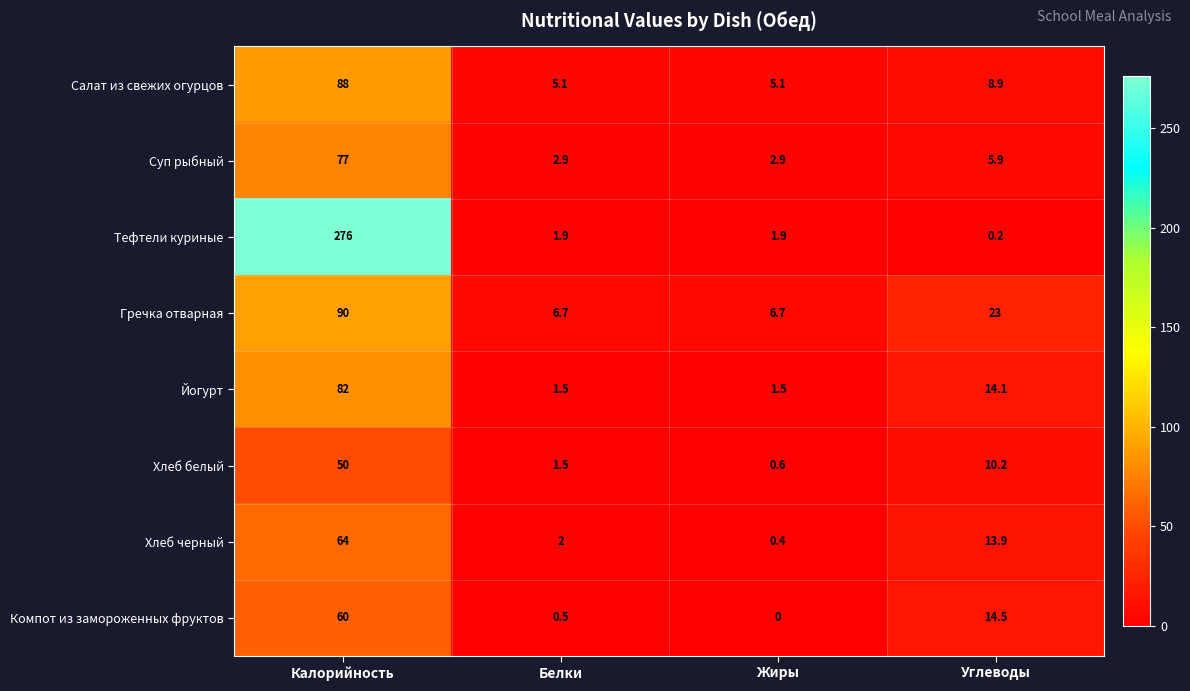

At how many categories does at least one series exceed 261?

1